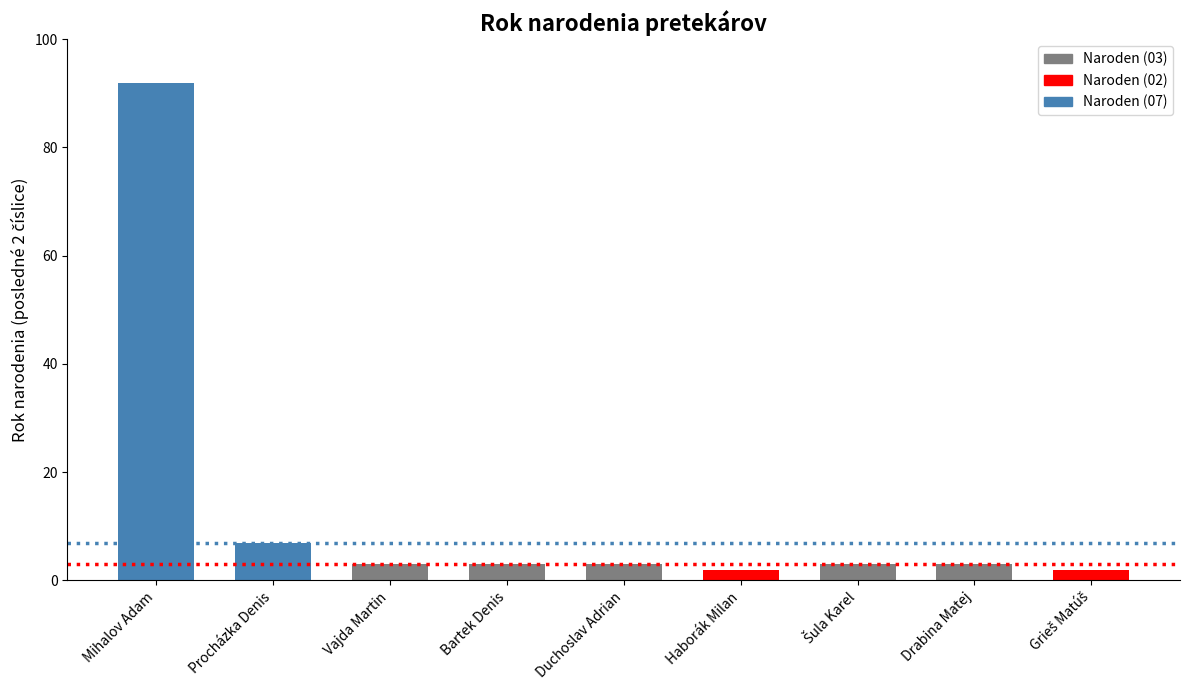

Reading left to right, list all the values displayed in this chart.

92	7	3	3	3	2	3	3	2